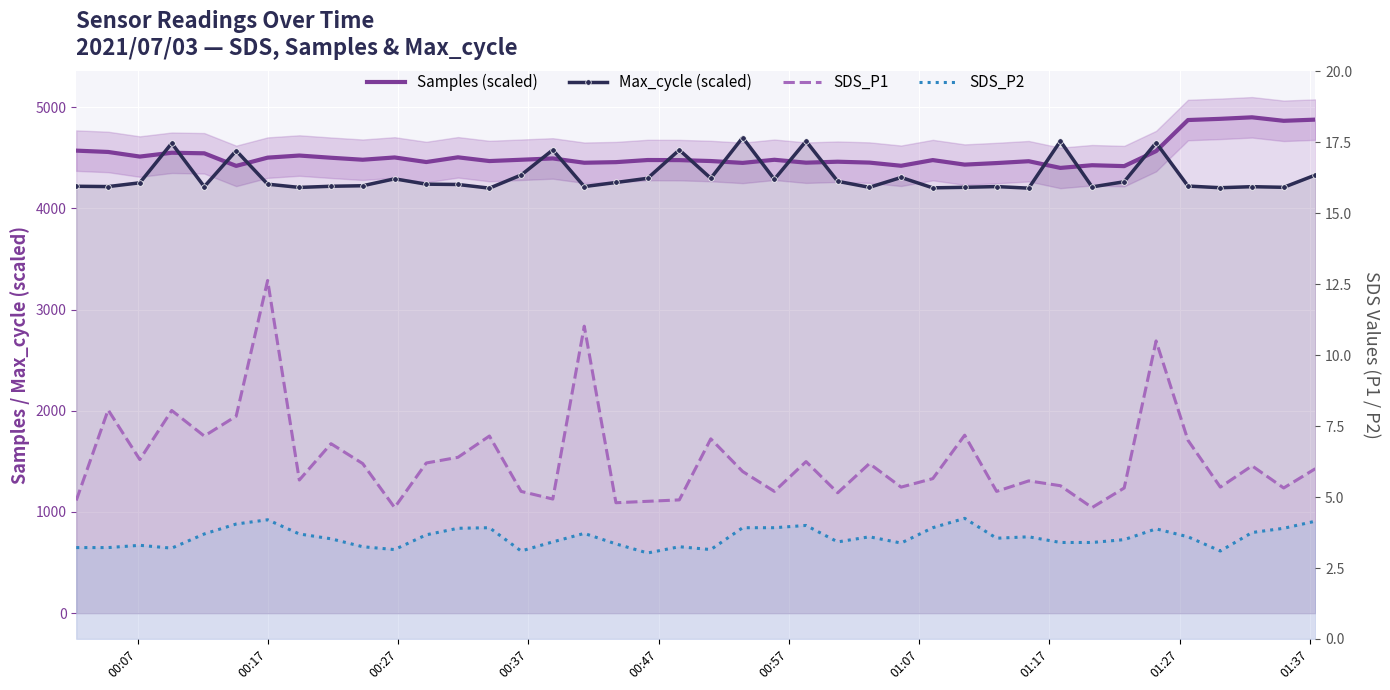

True or false: Max_cycle (scaled) and Samples (scaled) intersect in this chart.

True